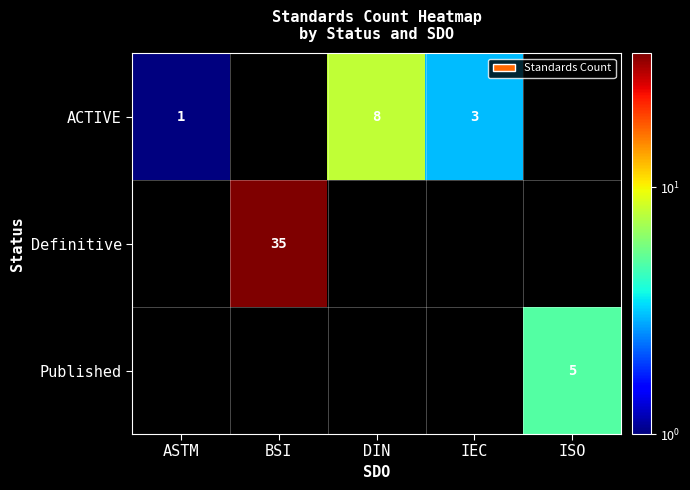

What is the total value across all series at ASTM?

1